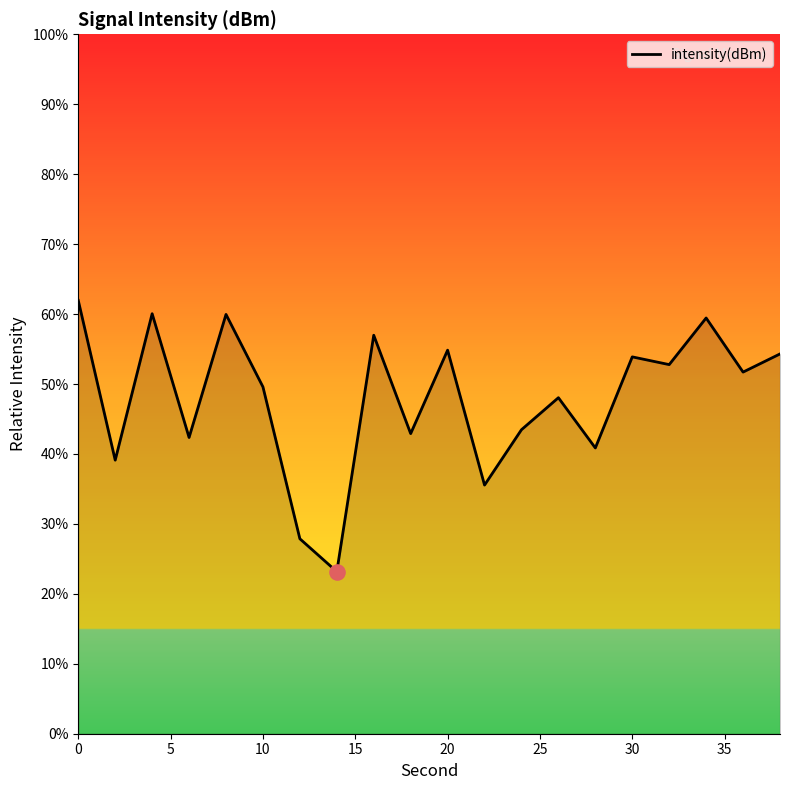

What is the difference between the maximum and minimum values?

38.8